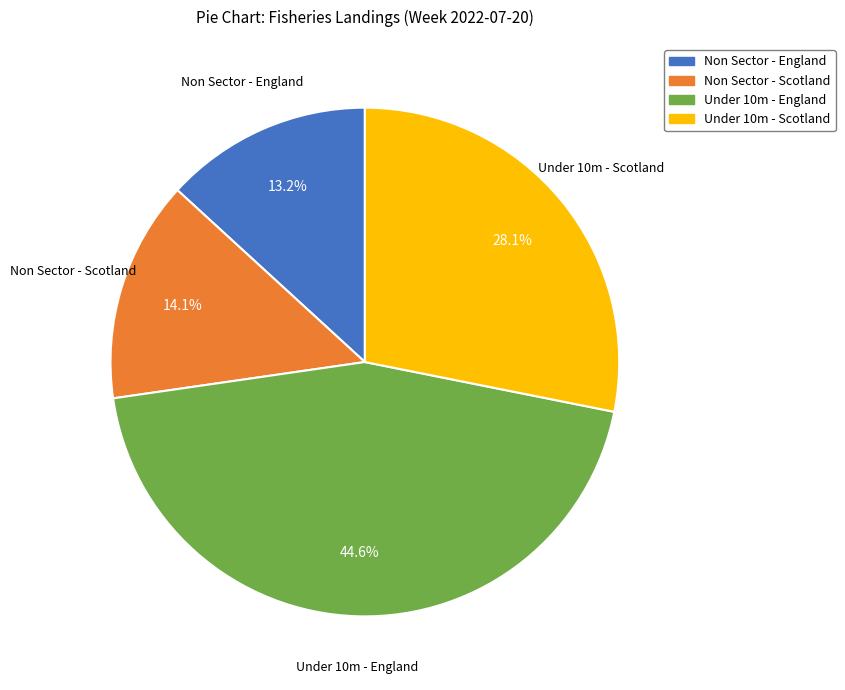

Does any single category account for the majority?

No